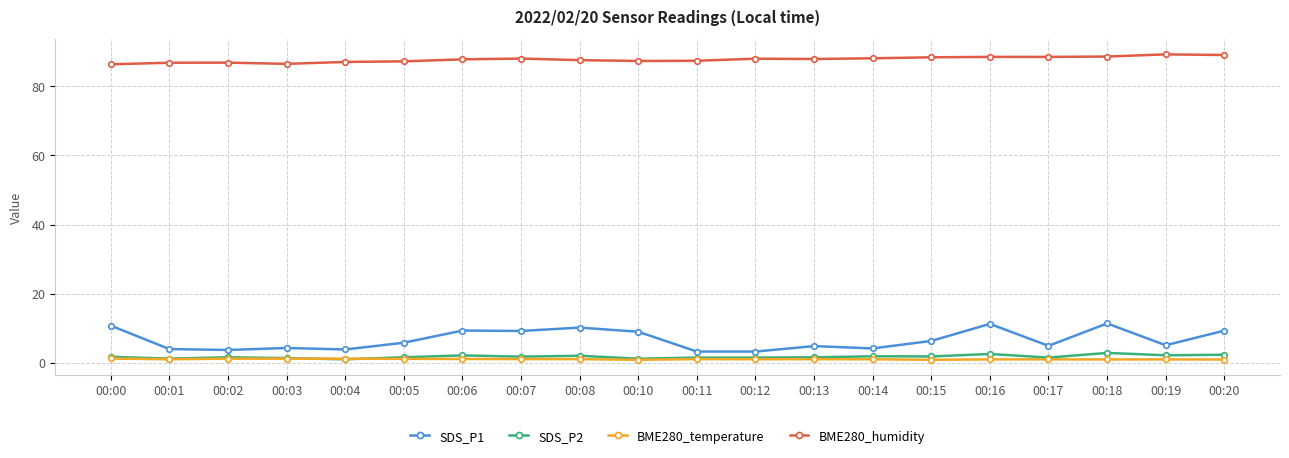

Is the value of SDS_P1 at 00:15 greater than the value of BME280_temperature at 00:07?

Yes